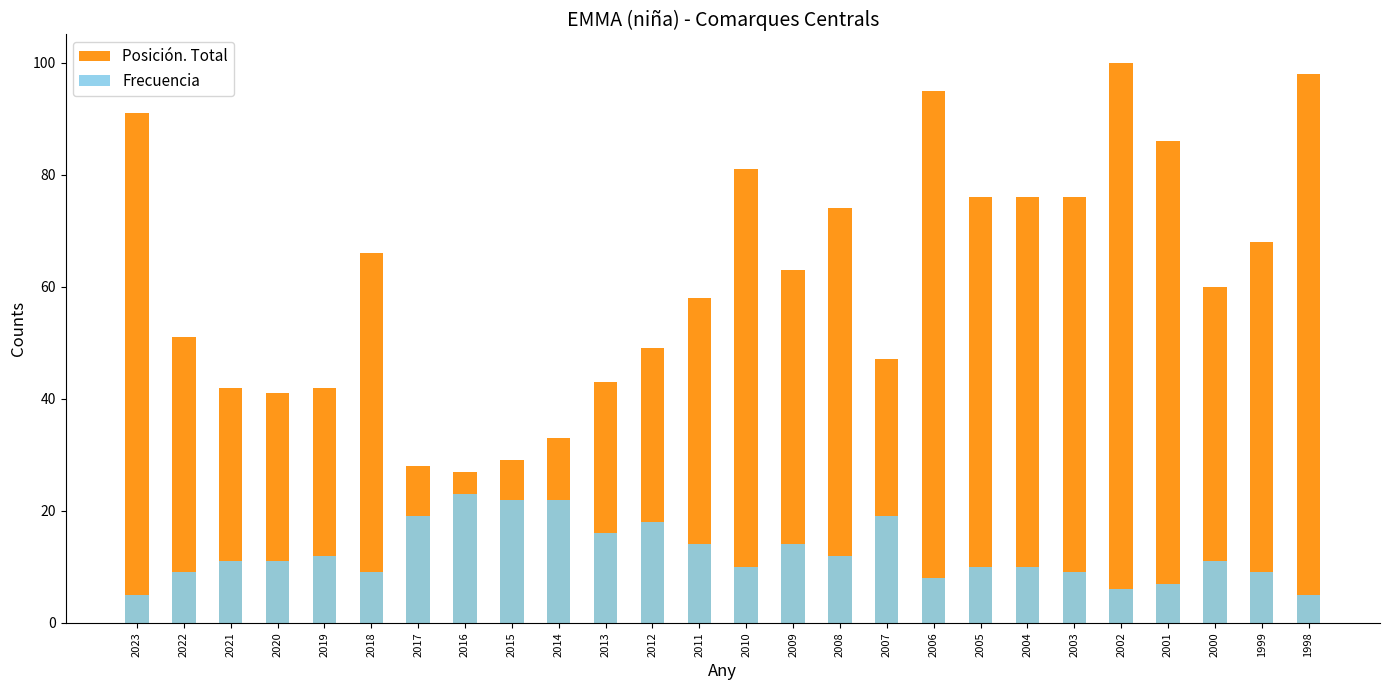

What is the greatest value displayed?

100